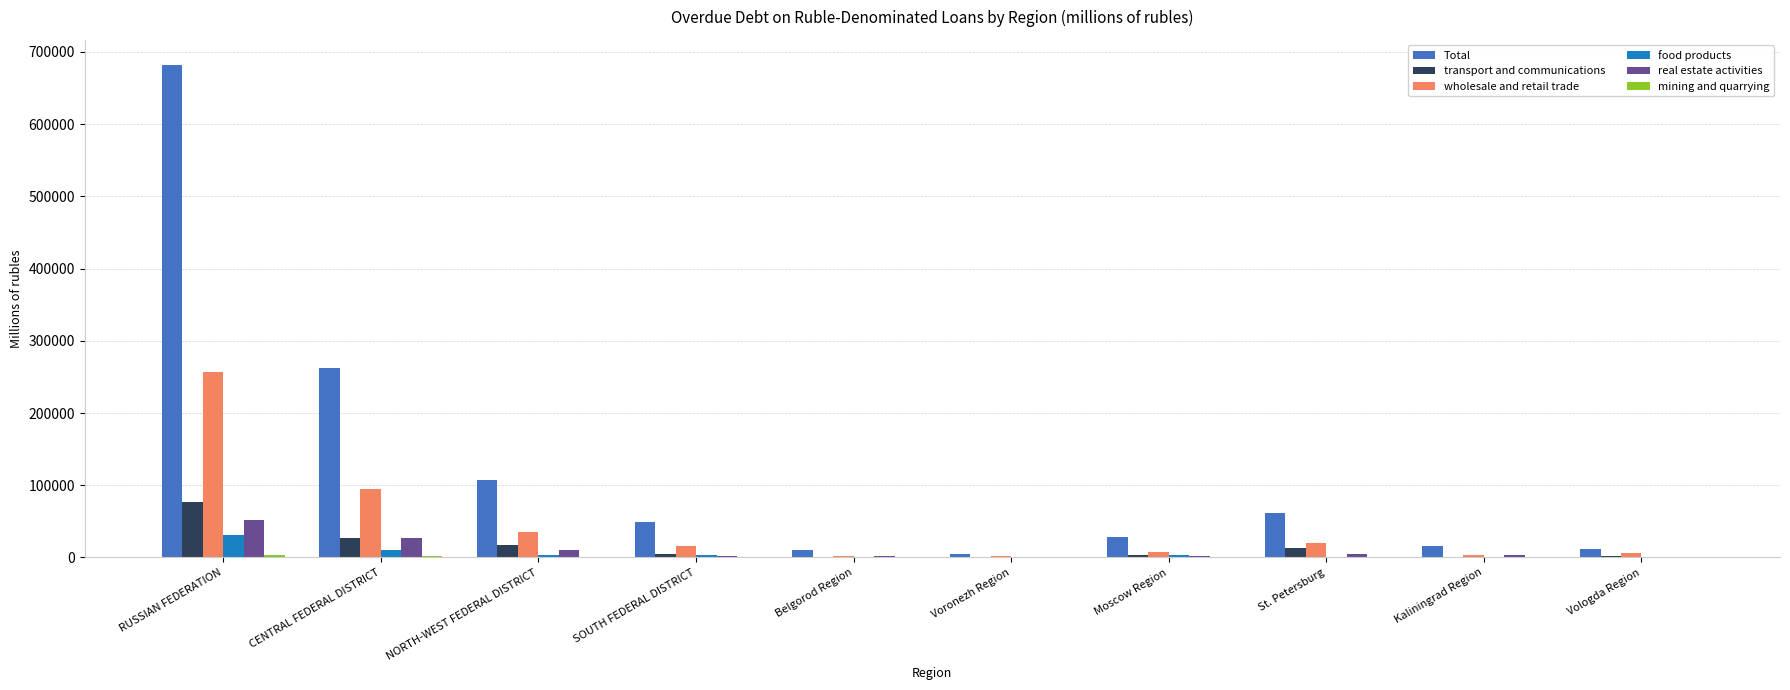

Where is Total nearest to the value 343753?

CENTRAL FEDERAL DISTRICT